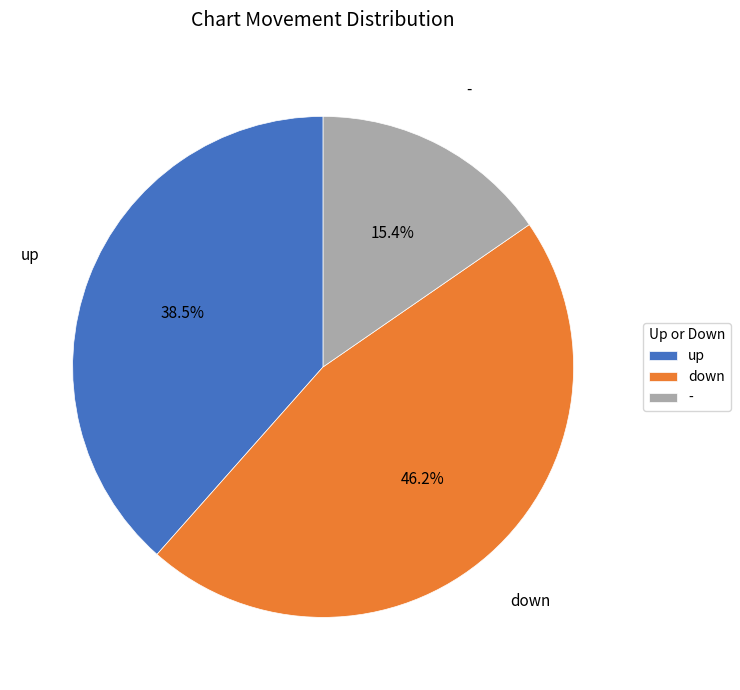

What is the ratio of the value at up to the value at -?

2.5